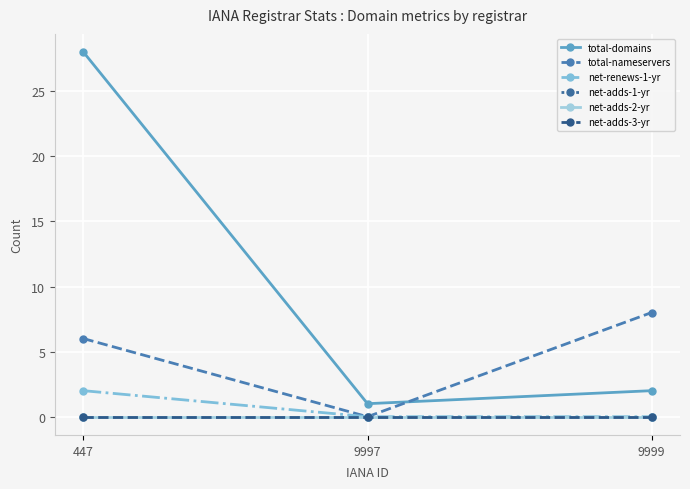

Is the value of net-adds-1-yr at 447 greater than the value of net-adds-2-yr at 9999?

No